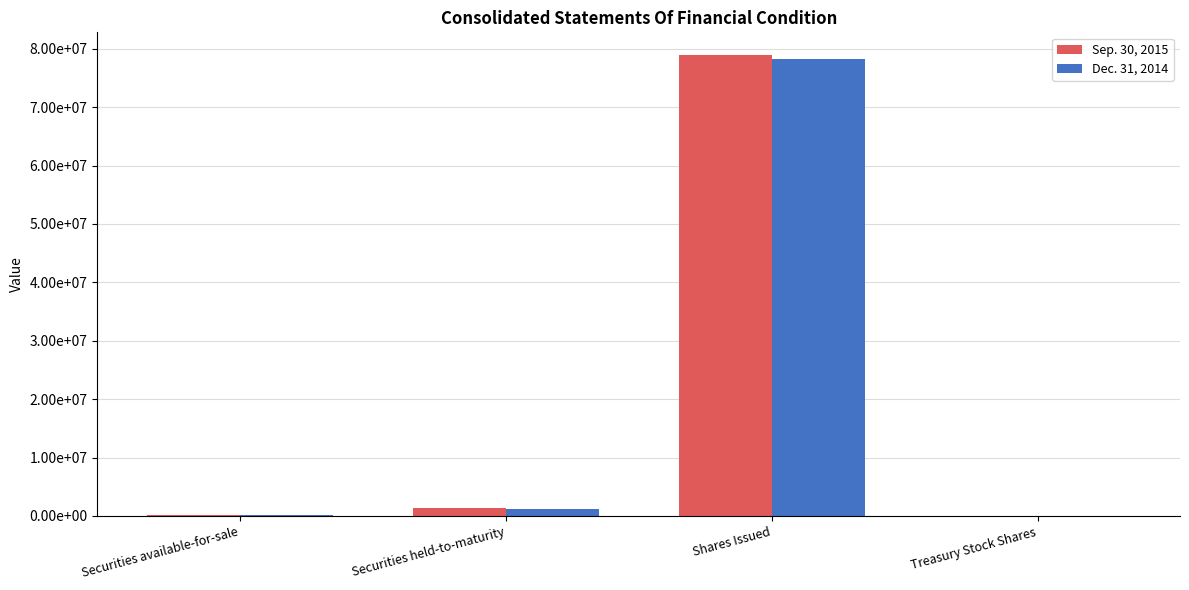

Reading right to left, what are all the values shown in this chart?

Sep. 30, 2015: 1601	78865355	1304477	157210
Dec. 31, 2014: 1704	78179542	1132615	86527